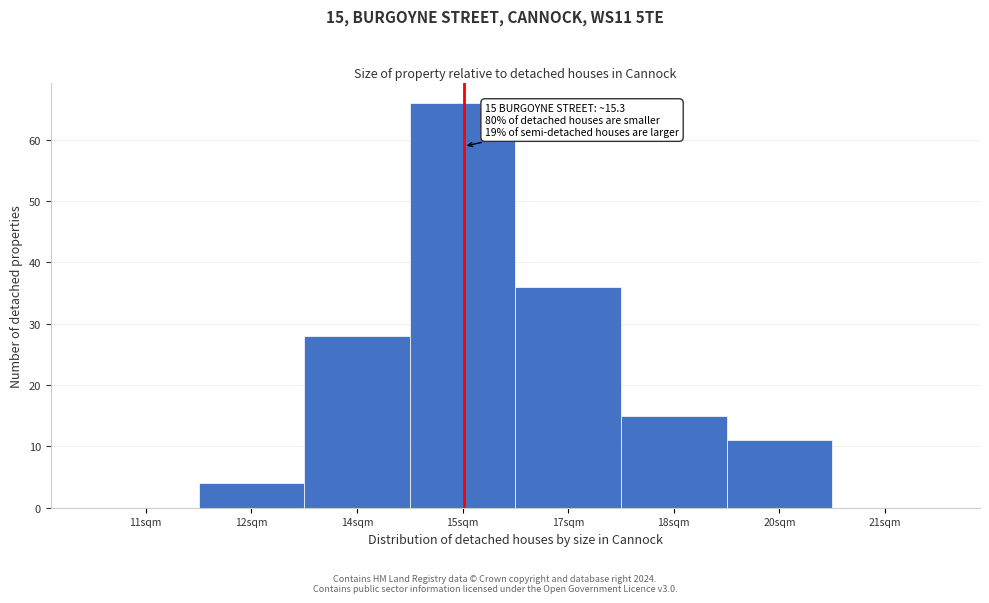

Reading left to right, list all the values displayed in this chart.

11sqm=0	12sqm=4	14sqm=28	15sqm=66	17sqm=36	18sqm=15	20sqm=11	21sqm=0